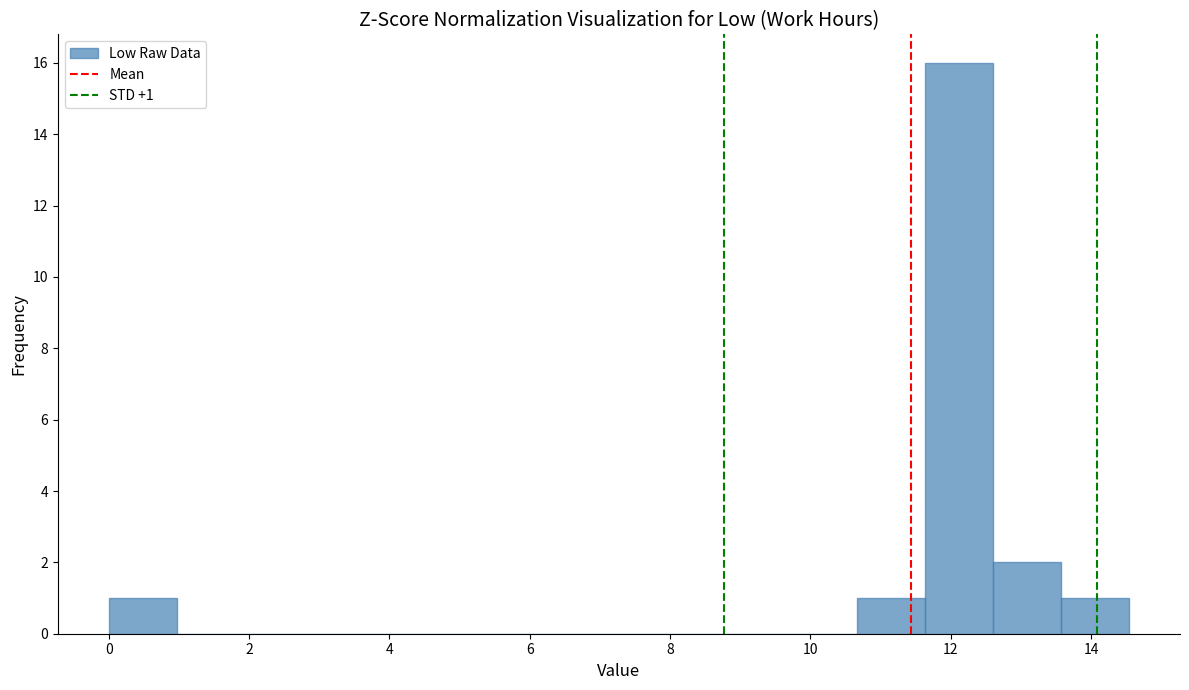

Which range on the x-axis has the tallest bar?

11.6 to 12.6